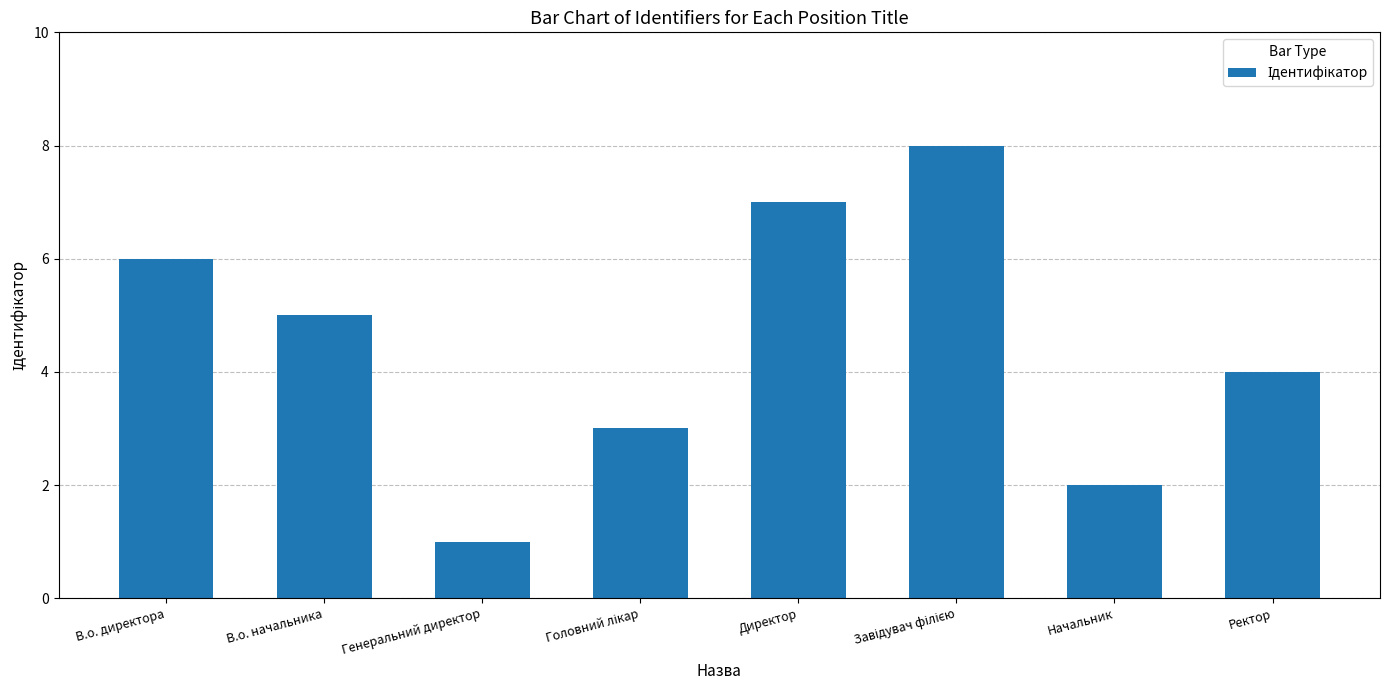

Between Директор and Генеральний директор, which is larger?

Директор